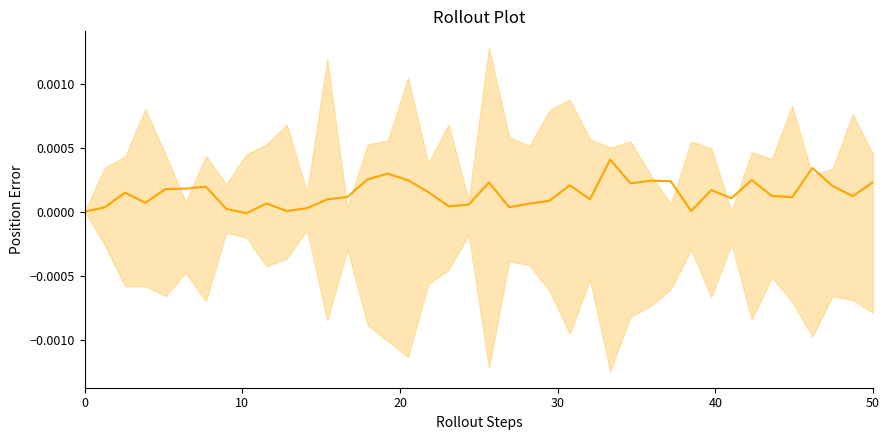

How many interior local peaks (higher than both neighbors) does the data have?

11